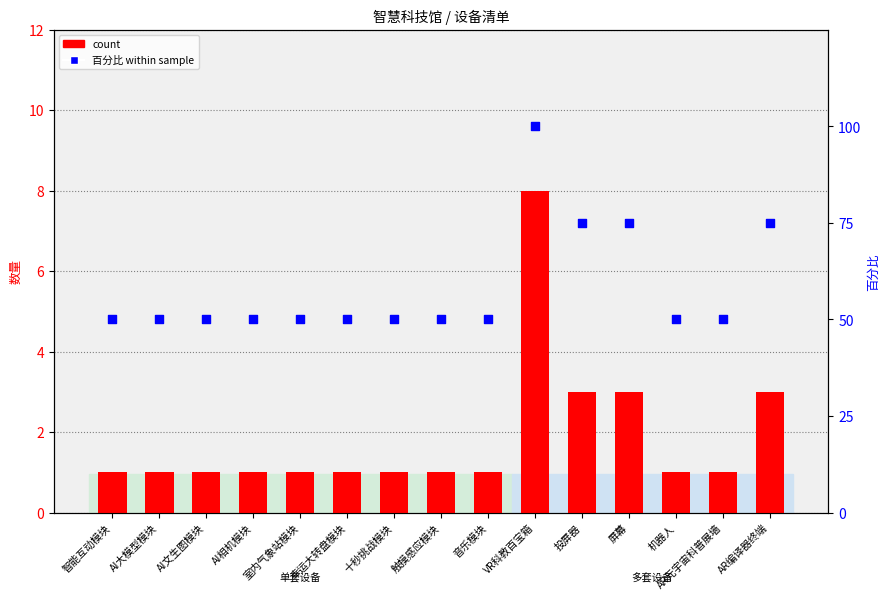

Is the value of 百分比 within sample at 智能互动模块 greater than the value of count at AR编译器终端?

Yes